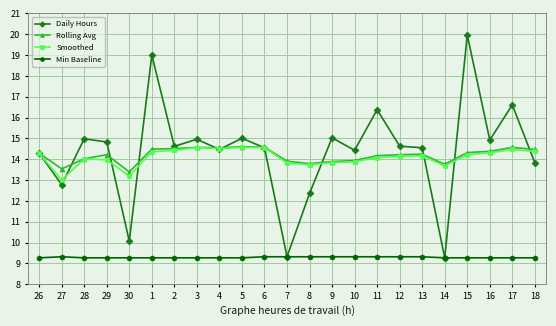

True or false: Min Baseline and Smoothed intersect in this chart.

False